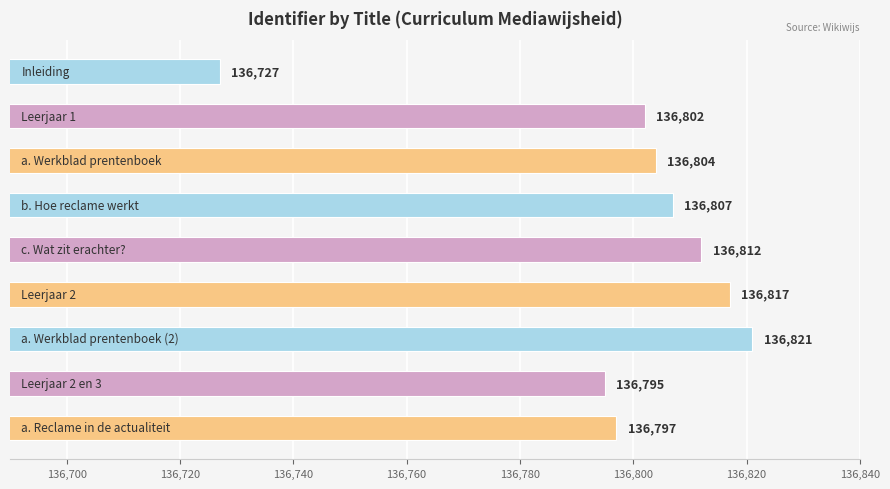

What is the greatest value displayed?

136821